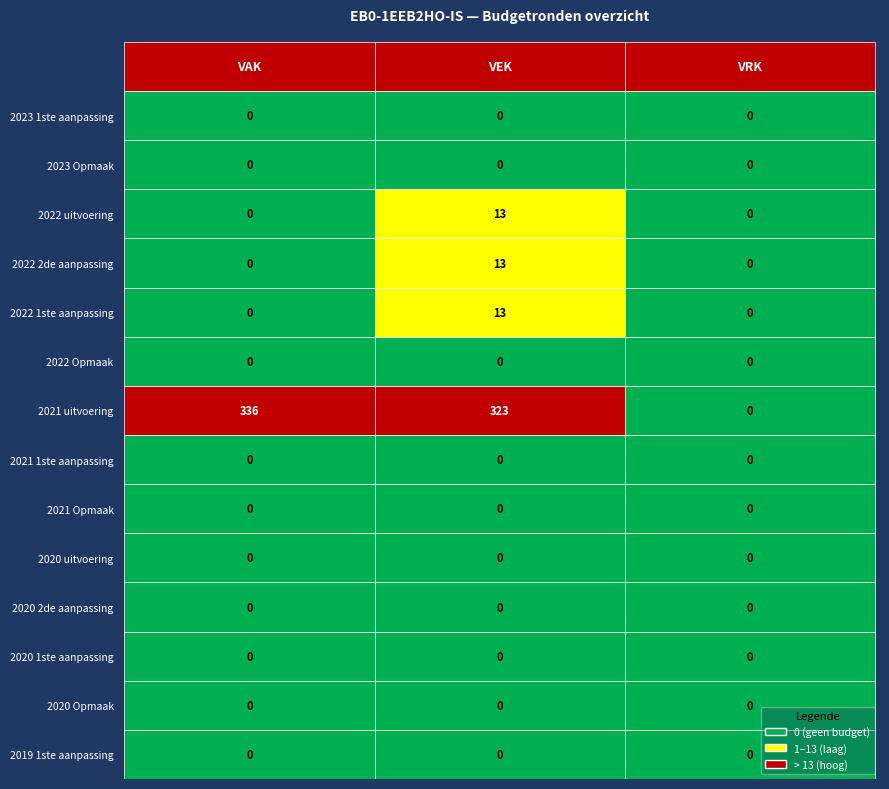

Which series has the largest total across all categories?

2021 uitvoering